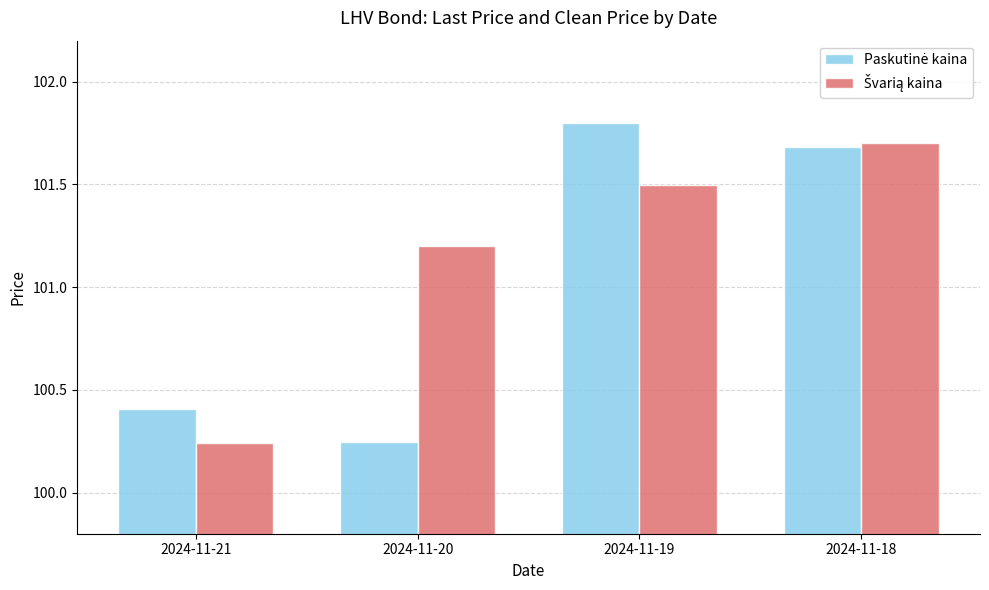

At how many categories does at least one series exceed 101?

3